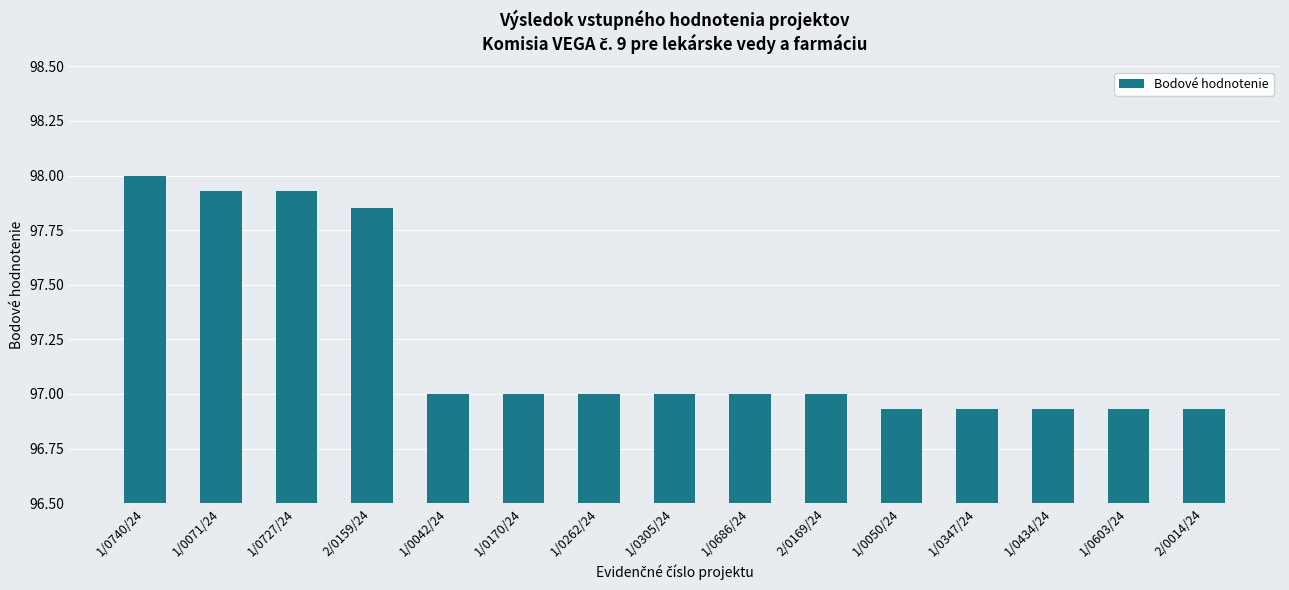

The value at 1/0042/24 is 97.0. True or false?

True